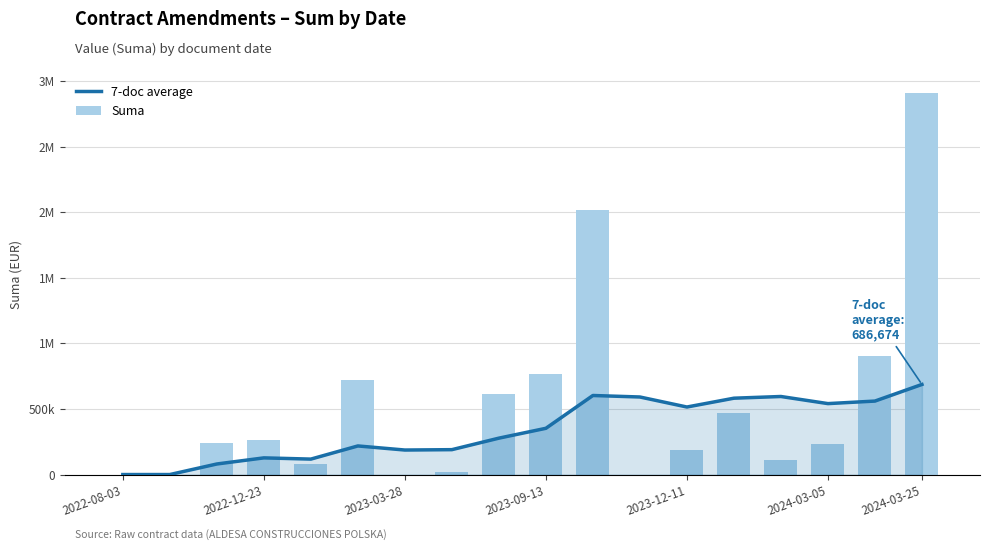

At which category is the sum across all series the highest?

2024-03-25